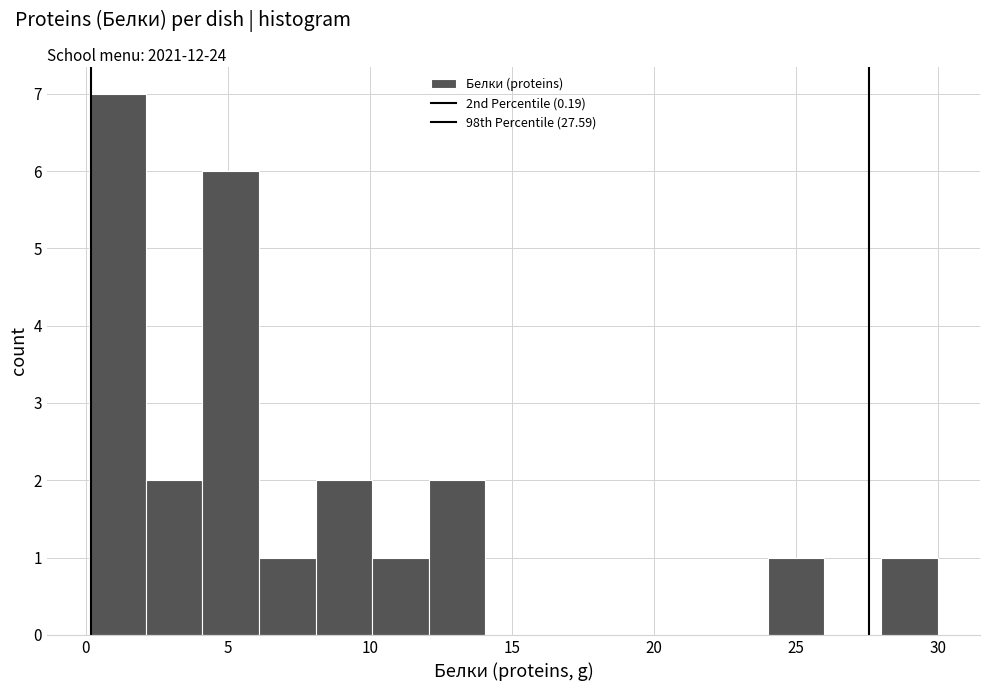

Read against the x-axis, roughly where is the centre of the tallest bar?

1.0